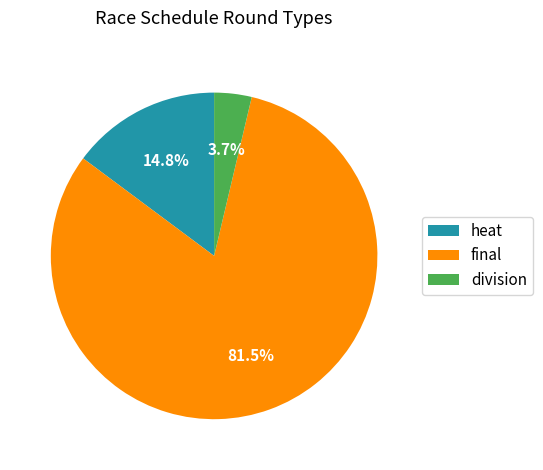

To the nearest percent, what is the difference between the largest and smallest slice percentages?

78%